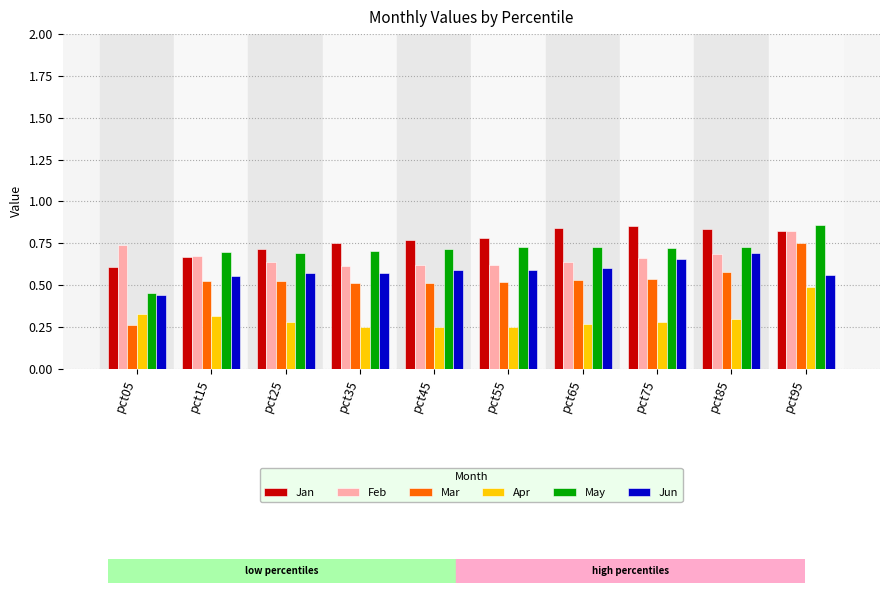

How many categories are shown in the chart?

10